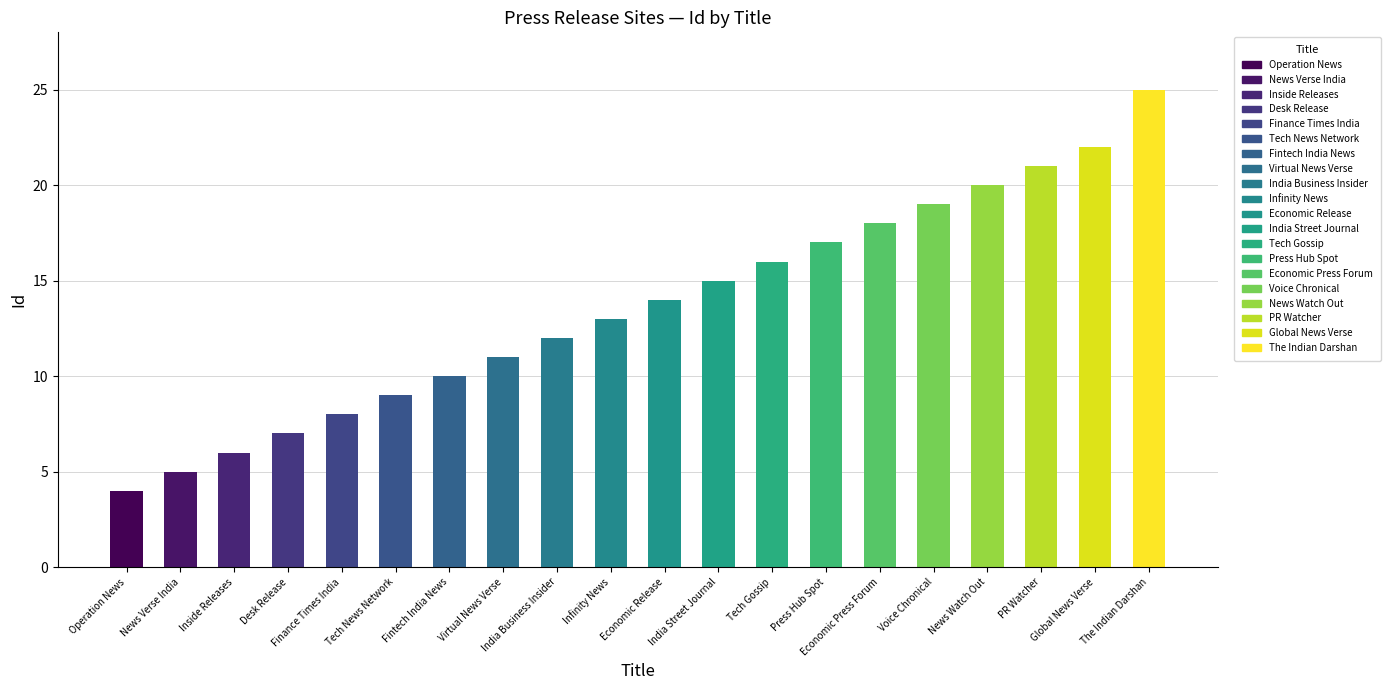

Between Economic Release and PR Watcher, which is larger?

PR Watcher